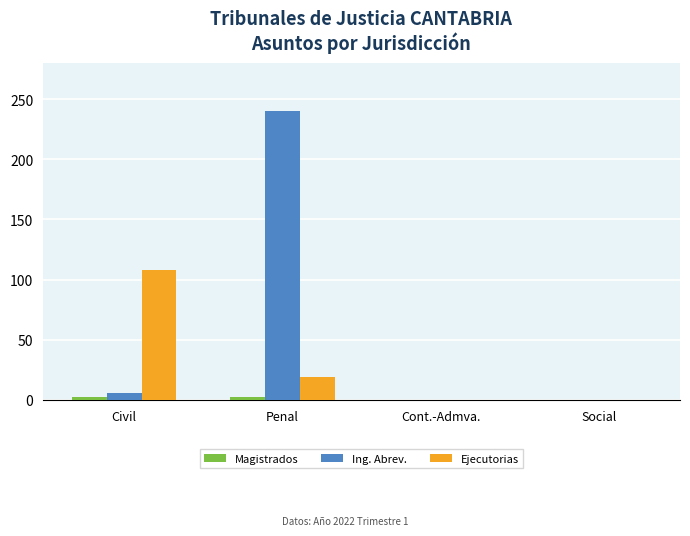

Which label corresponds to the largest value in the chart?

Penal